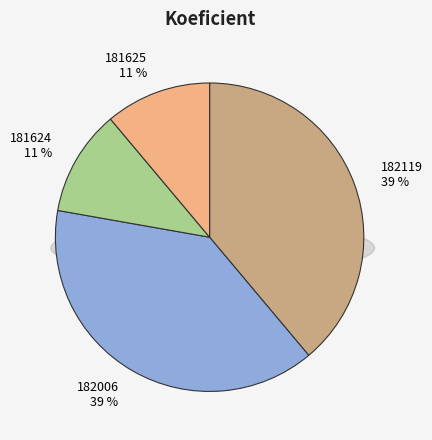

Does 181625 account for over 50% of the chart?

No